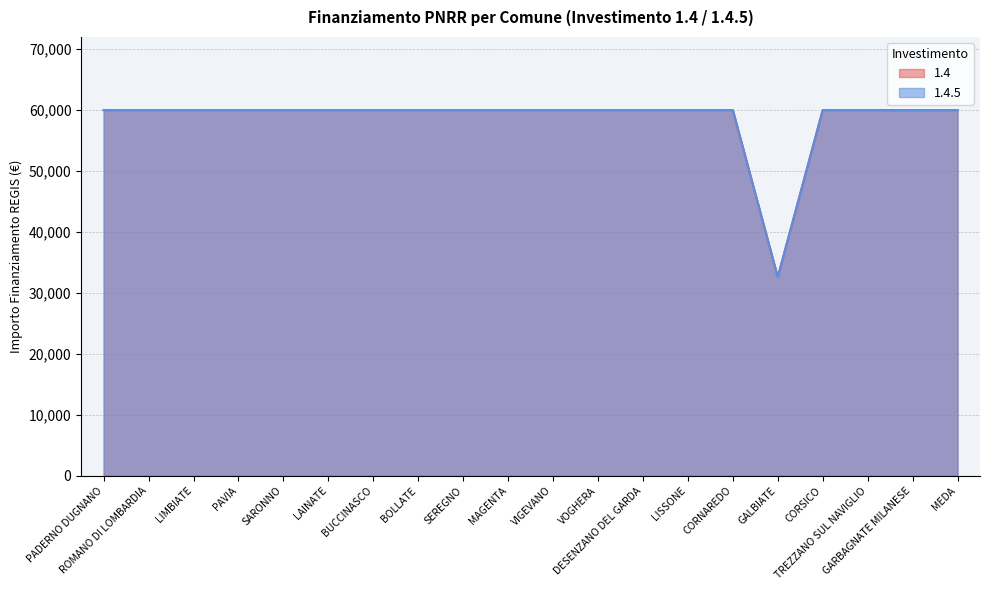

What is the maximum value for 1.4?

59966